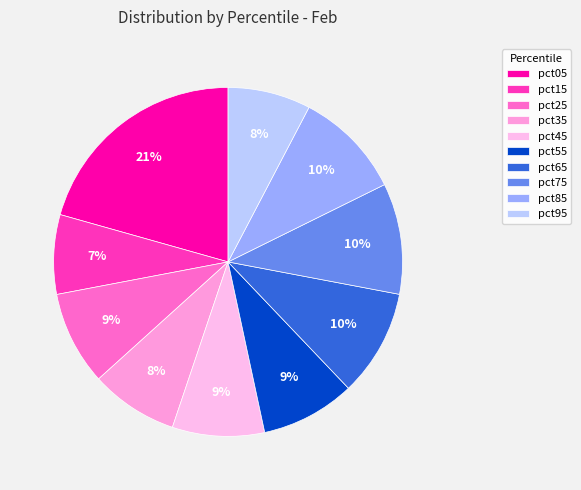

Combined, what portion of the pie is pct95 and pct45?

16.2%